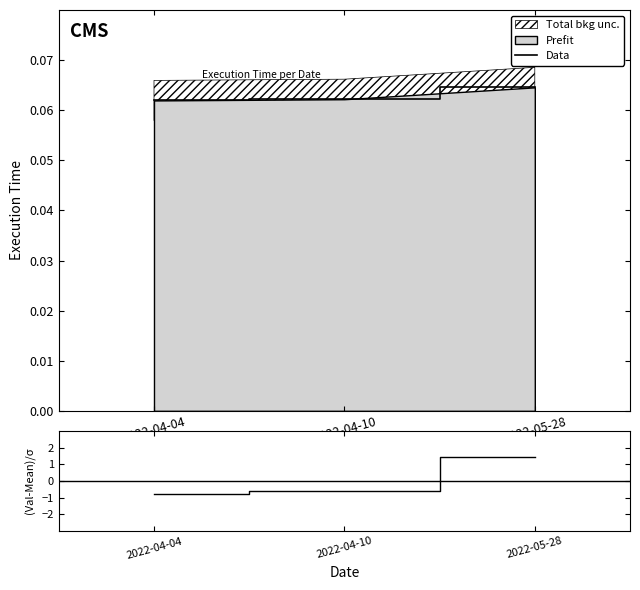

What is the smallest value displayed?

-0.8